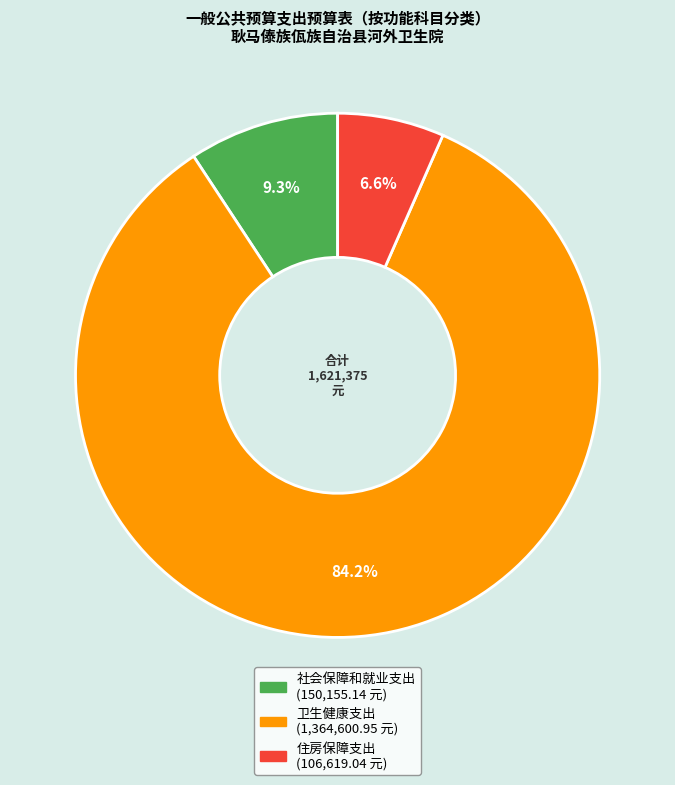

Count the number of slices in the pie.

3